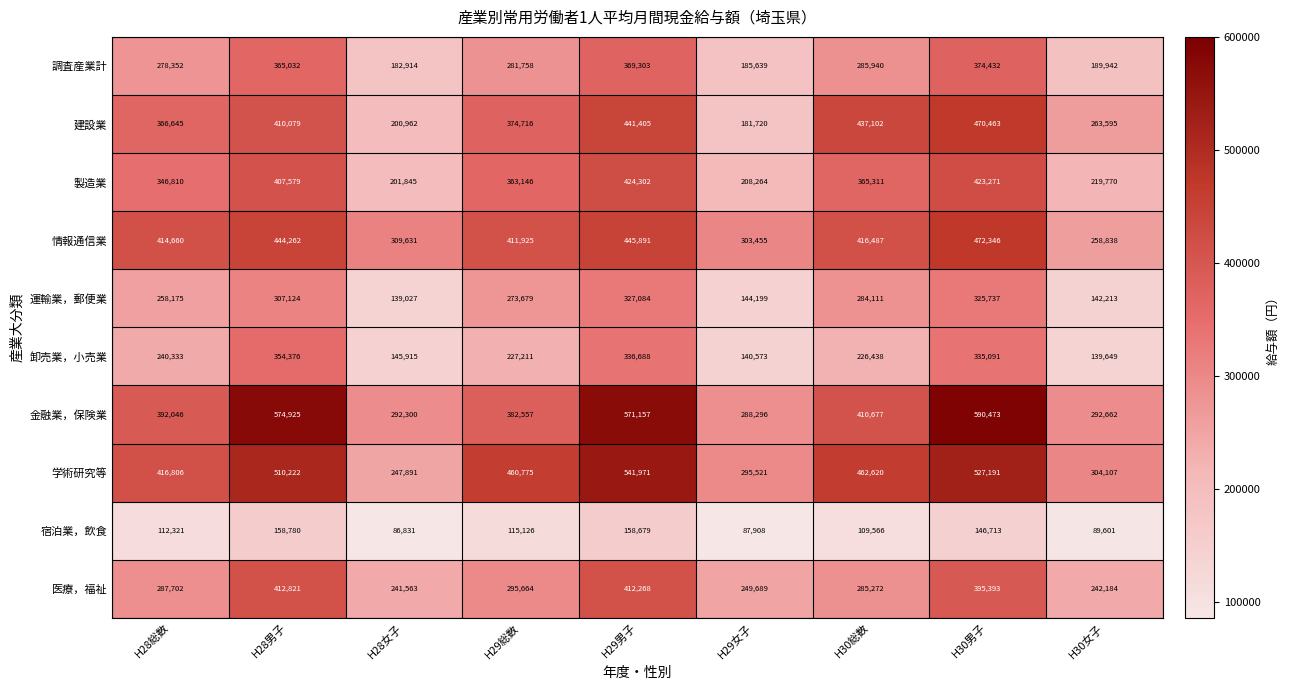

What is the difference between the 医療，福祉 values at H29男子 and H30総数?

126996